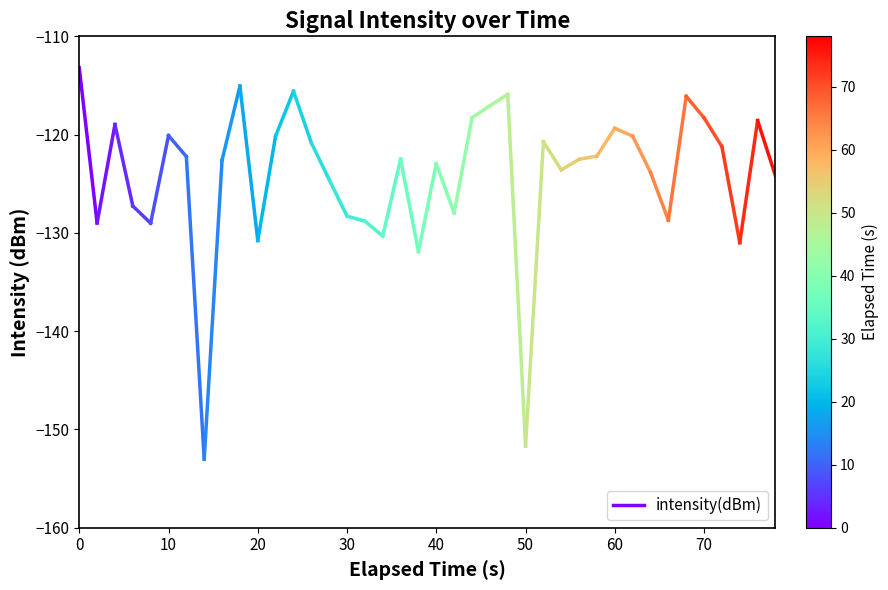

The chart shows a value of -201.1 at 0. True or false?

False